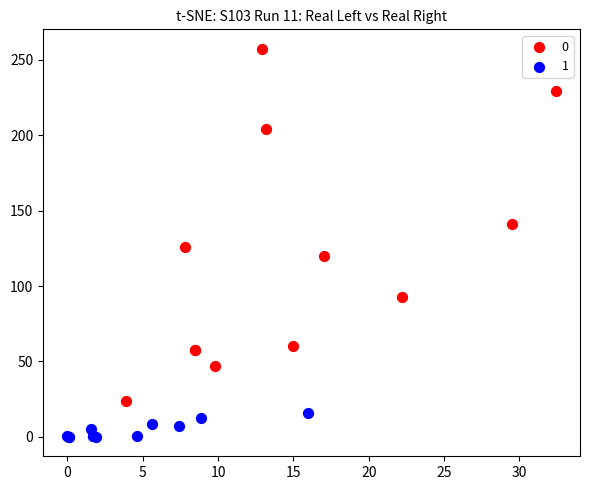

What are all the series names shown in the legend?

0, 1